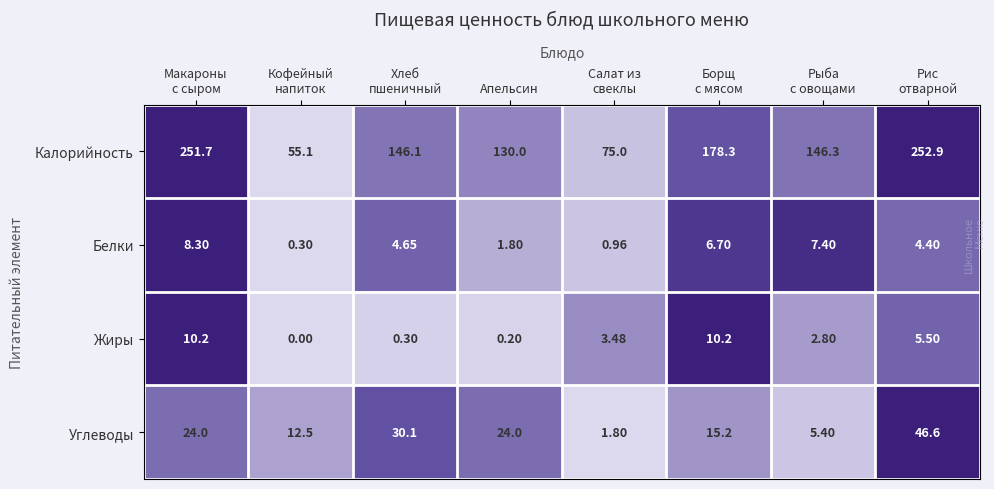

Which series has the widest spread of values?

Калорийность